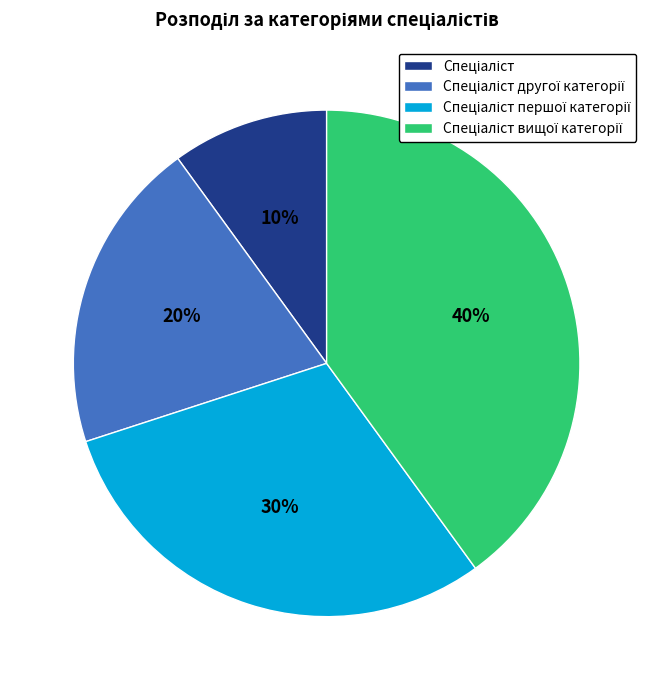

Does any single category account for the majority?

No